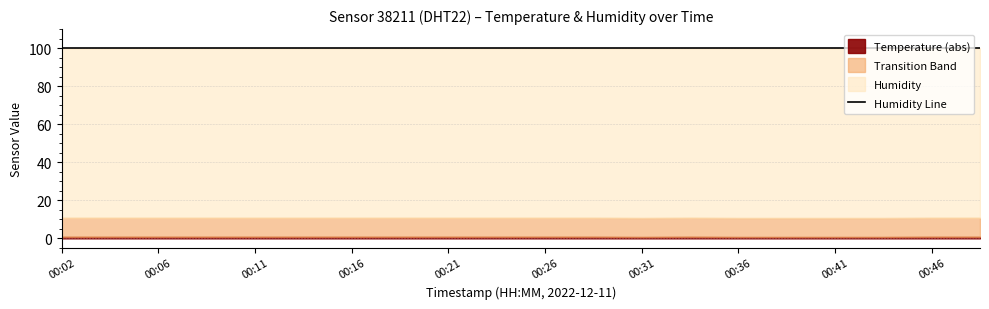

What is the difference between the second highest and minimum values in the Temperature series?

0.1